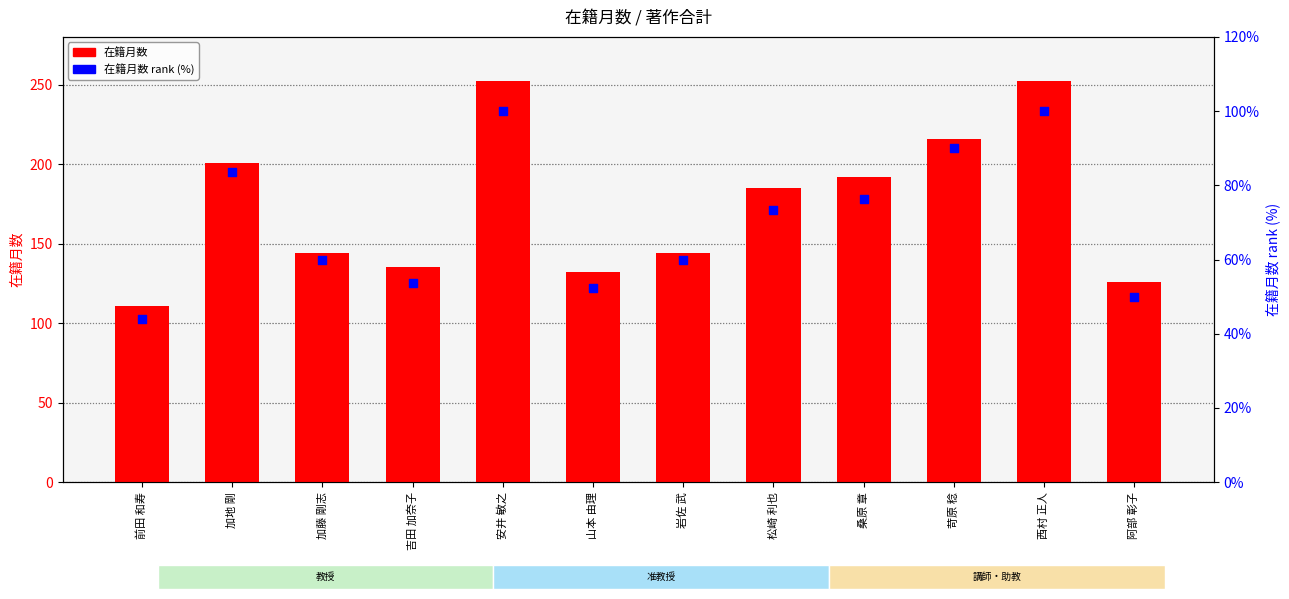

At which category is the sum across all series the highest?

安井 敏之